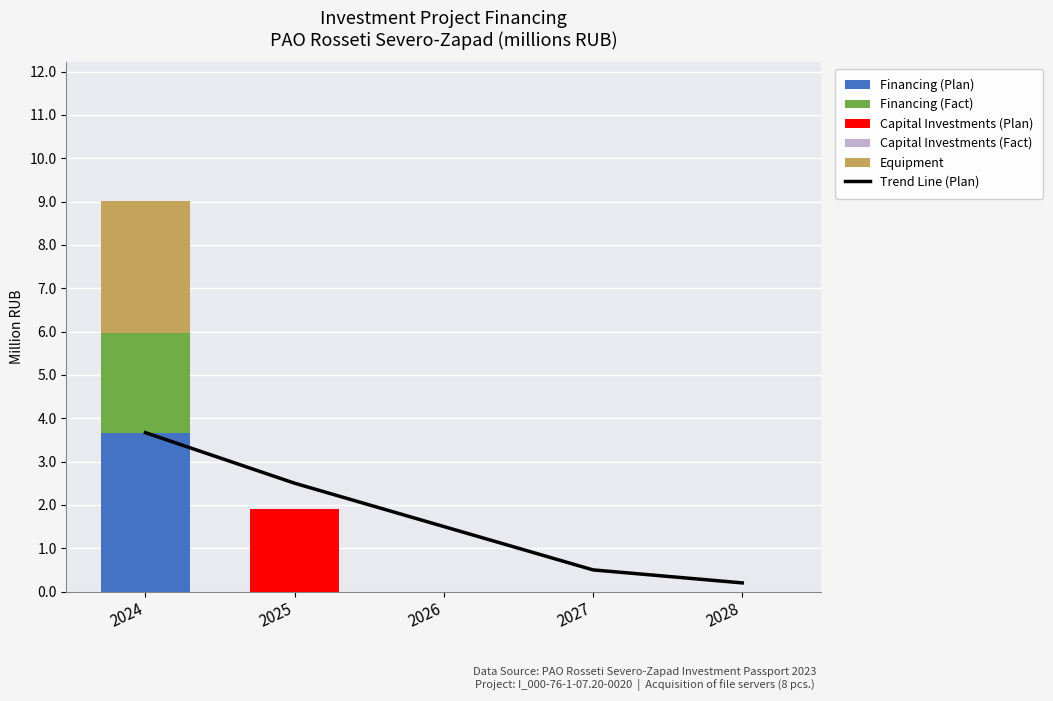

Reading right to left, list all the values displayed in this chart.

Trend Line (Plan): 2028=0.2	2027=0.5	2026=1.5	2025=2.5	2024=3.7
Financing (Plan): 2028=0.0	2027=0.0	2026=0.0	2025=0.0	2024=3.7
Financing (Fact): 2028=0.0	2027=0.0	2026=0.0	2025=0.0	2024=2.3
Capital Investments (Plan): 2028=0.0	2027=0.0	2026=0.0	2025=1.9	2024=0.0
Capital Investments (Fact): 2028=0.0	2027=0.0	2026=0.0	2025=0.0	2024=0.0
Equipment: 2028=0.0	2027=0.0	2026=0.0	2025=0.0	2024=3.1